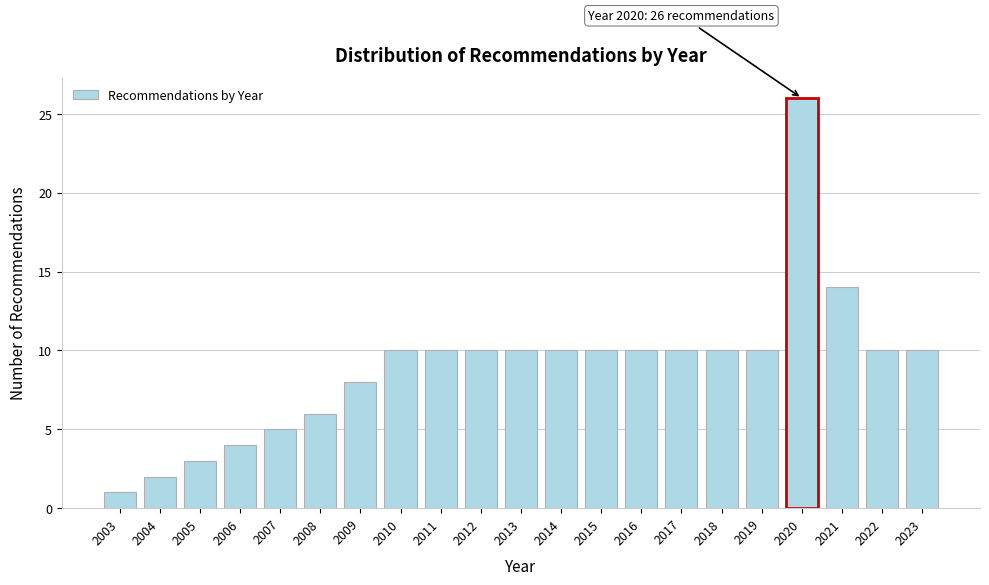

Reading right to left, list all the values displayed in this chart.

10	10	14	26	10	10	10	10	10	10	10	10	10	10	8	6	5	4	3	2	1